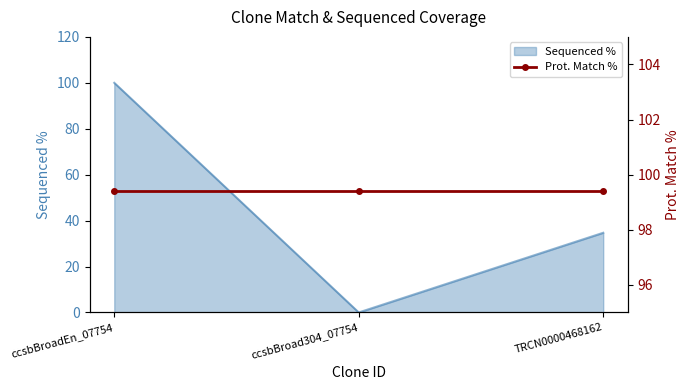

Count the number of categories in the chart.

3